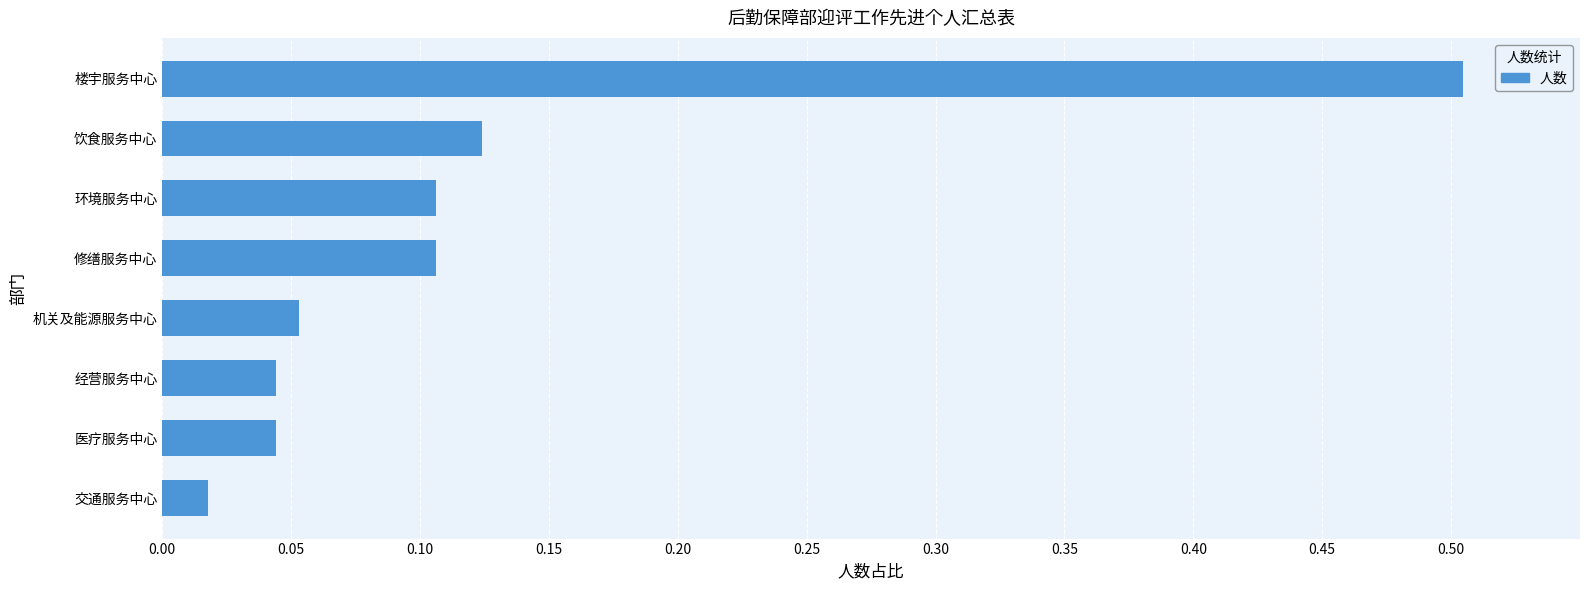

Are the bars horizontal?

Yes